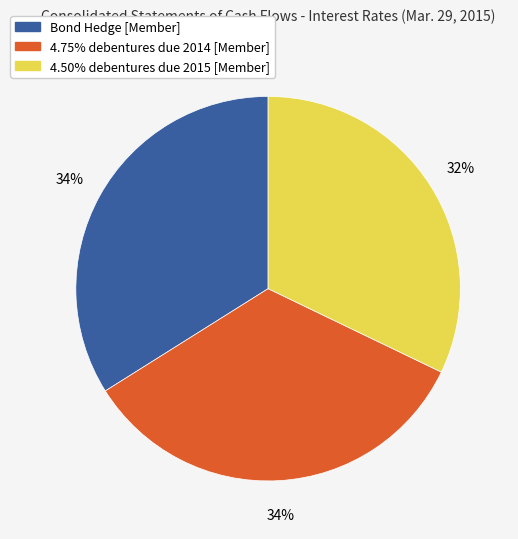

To the nearest percent, what portion does 4.50% debentures due 2015 [Member] represent?

32%